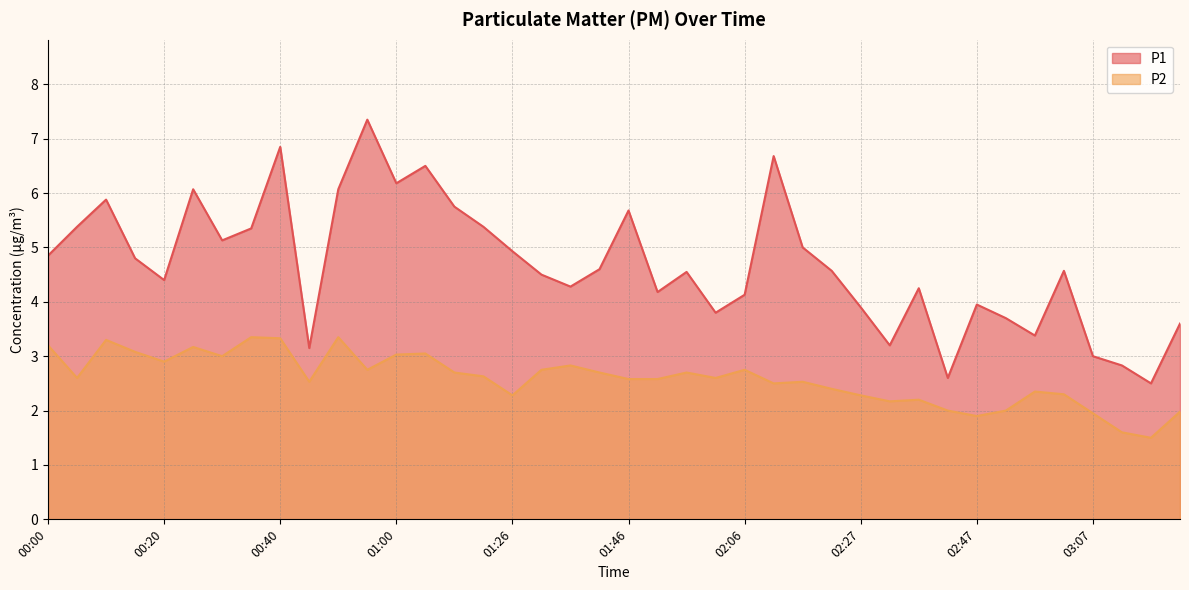

True or false: P1 and P2 cross at least once.

False